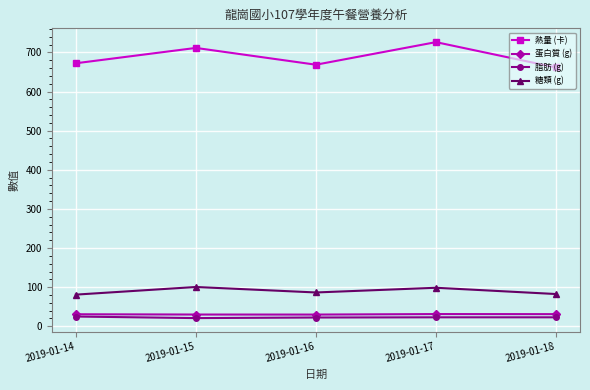

Rank the series by their maximum value, from lowest to highest.

脂肪 (g), 蛋白質 (g), 糖類 (g), 熱量 (卡)